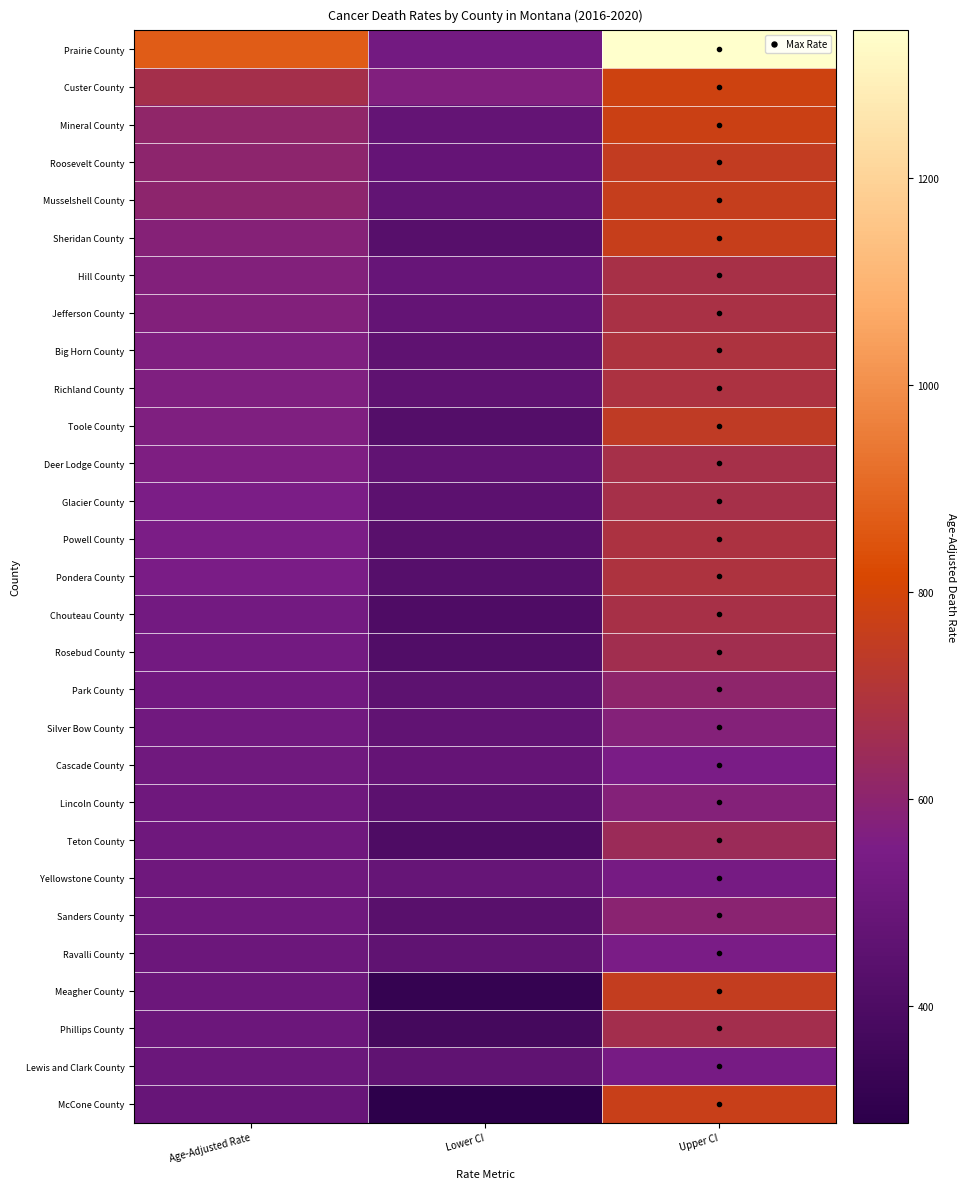

Which series has the widest spread of values?

Prairie County